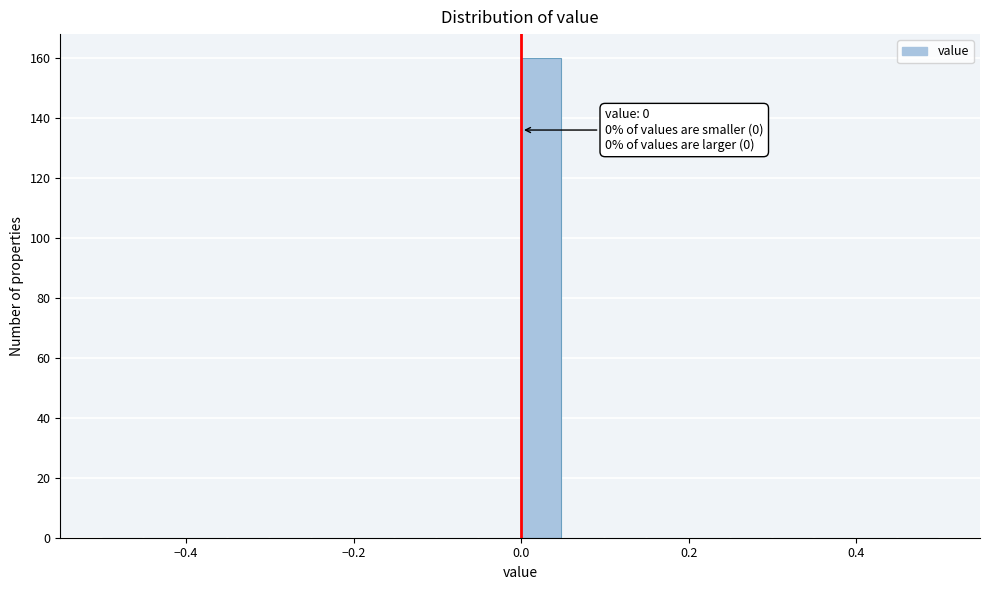

Read against the x-axis, roughly where is the centre of the tallest bar?

0.02